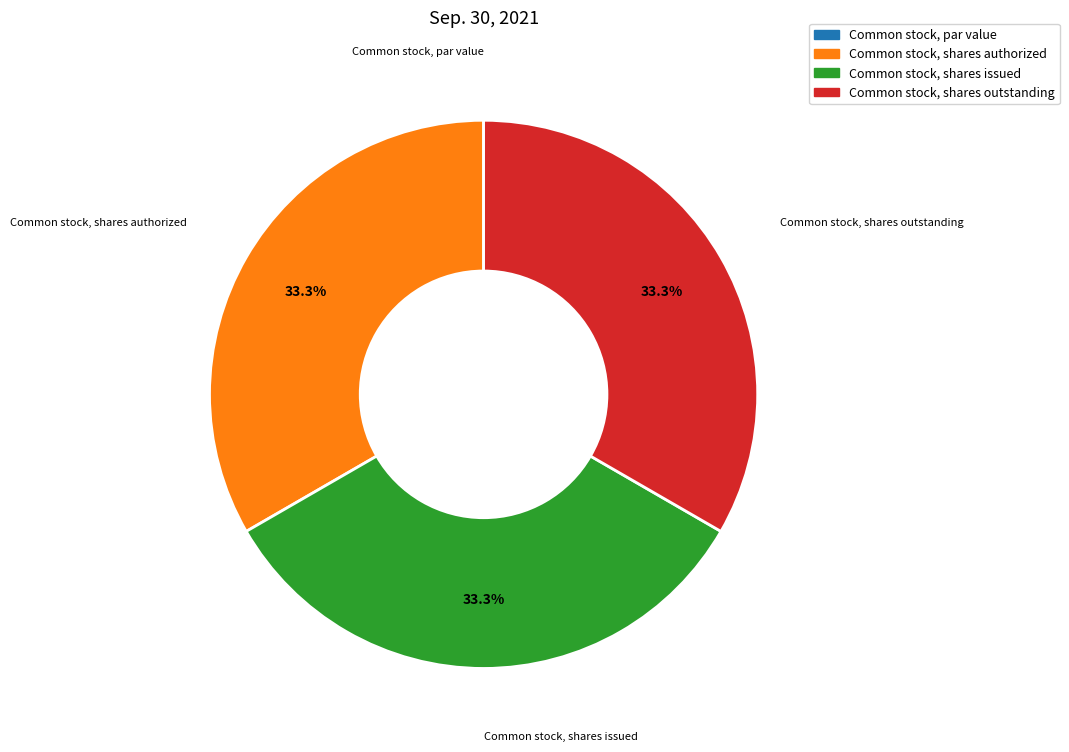

What percentage is NOT represented by Common stock, shares outstanding?

66.7%